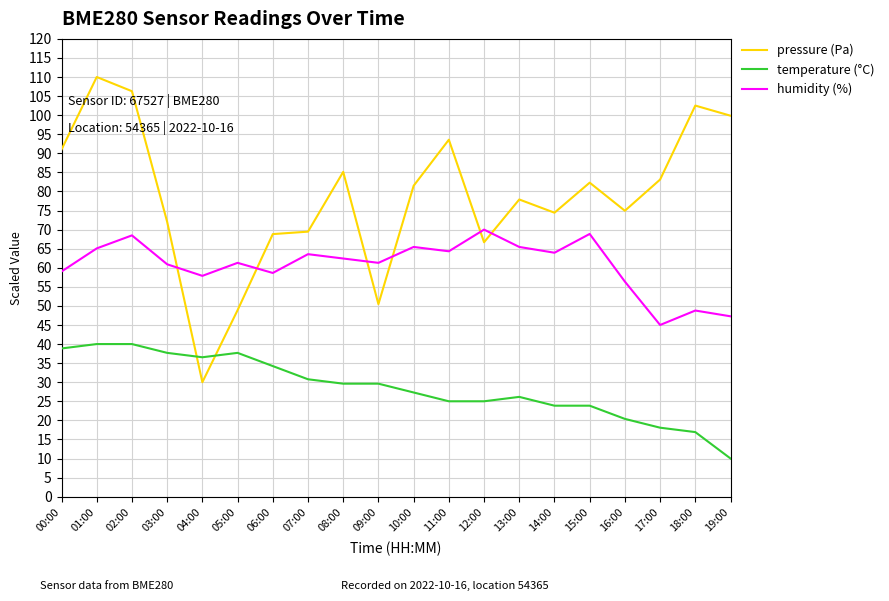

Where do humidity (%) and pressure (Pa) first cross each other?

03:00 and 04:00